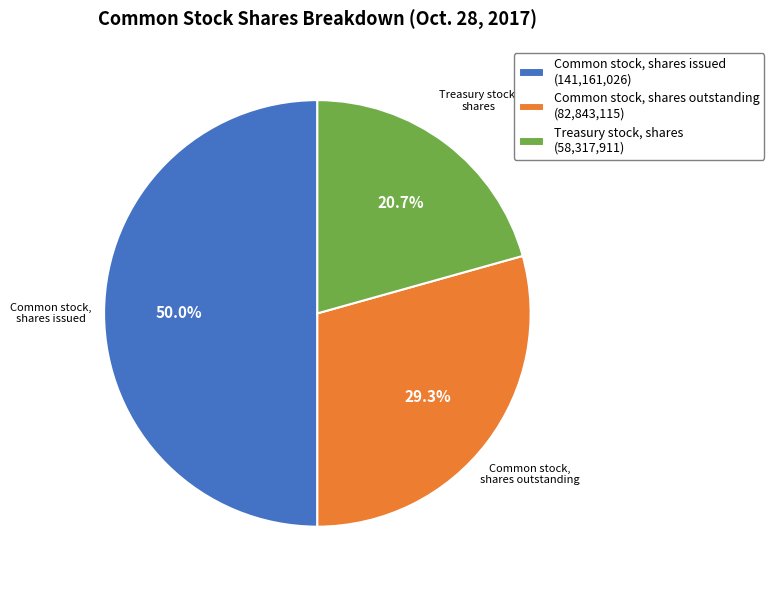

What is the largest slice in the pie chart?

Common stock, shares issued